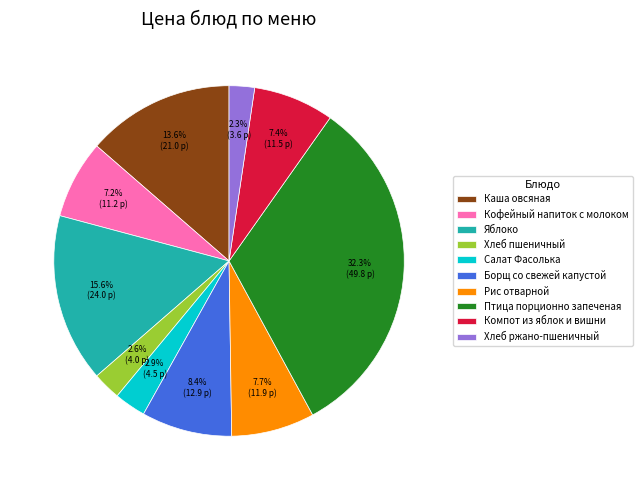

How many slices are in this pie chart?

10